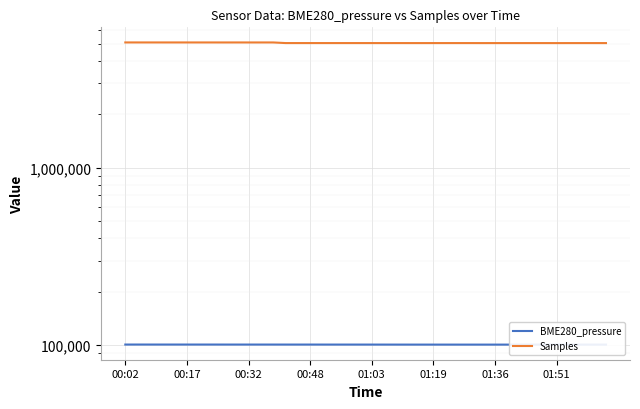

What is the label of the 2nd point from the left?

00:17